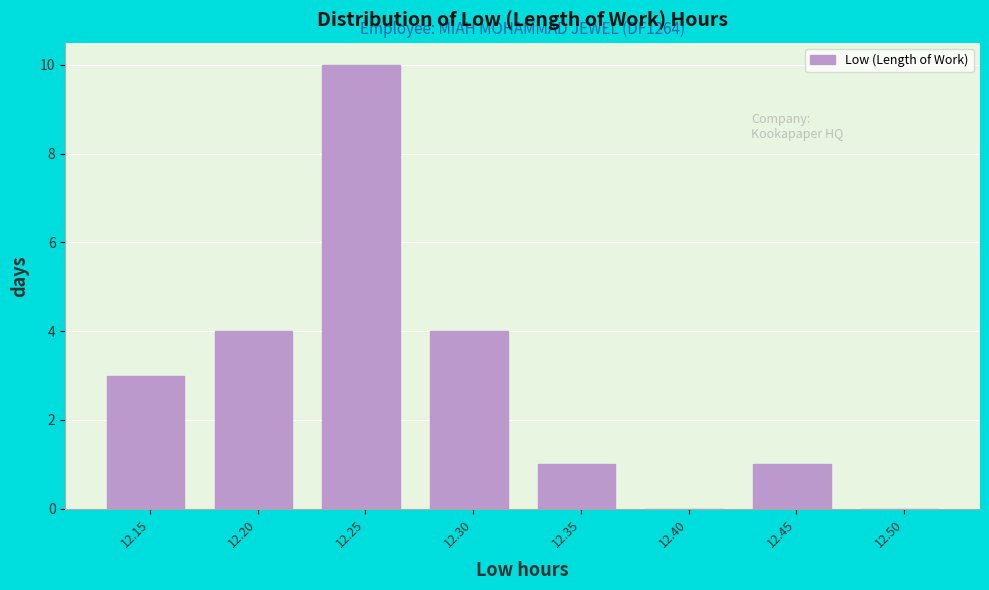

Reading right to left, what are all the values shown in this chart?

12.50=0	12.45=1	12.40=0	12.35=1	12.30=4	12.25=10	12.20=4	12.15=3